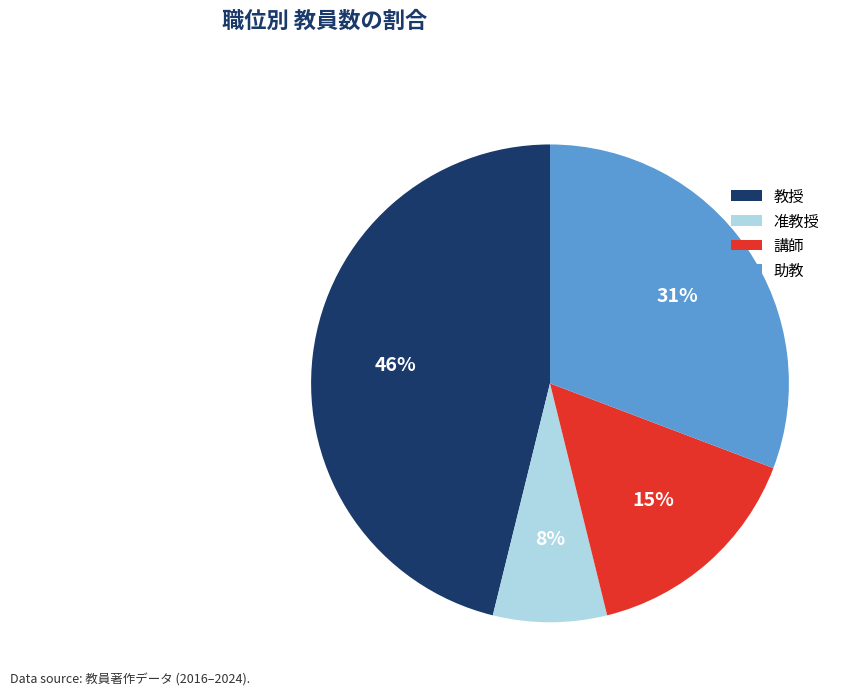

Do 助教 and 講師 together represent more than half of the pie?

No